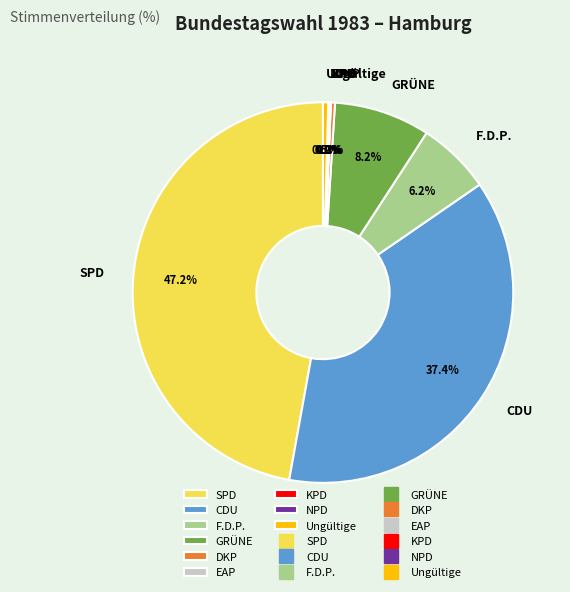

What is the ratio of the value at GRÜNE to the value at DKP?

23.6